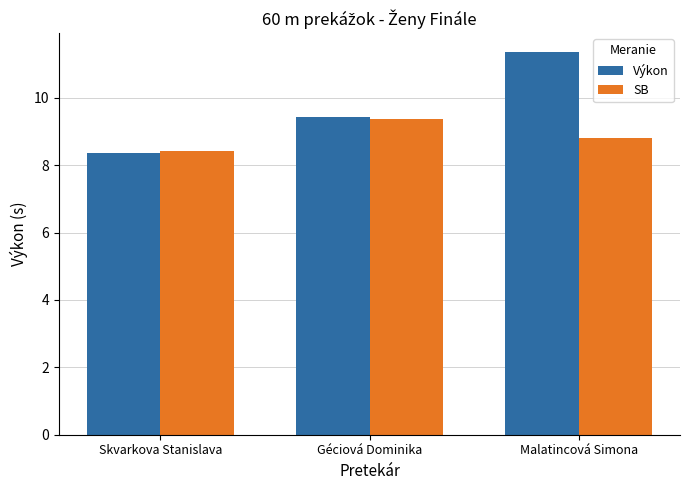

The SB series shows 4.8 at Skvarkova Stanislava. True or false?

False